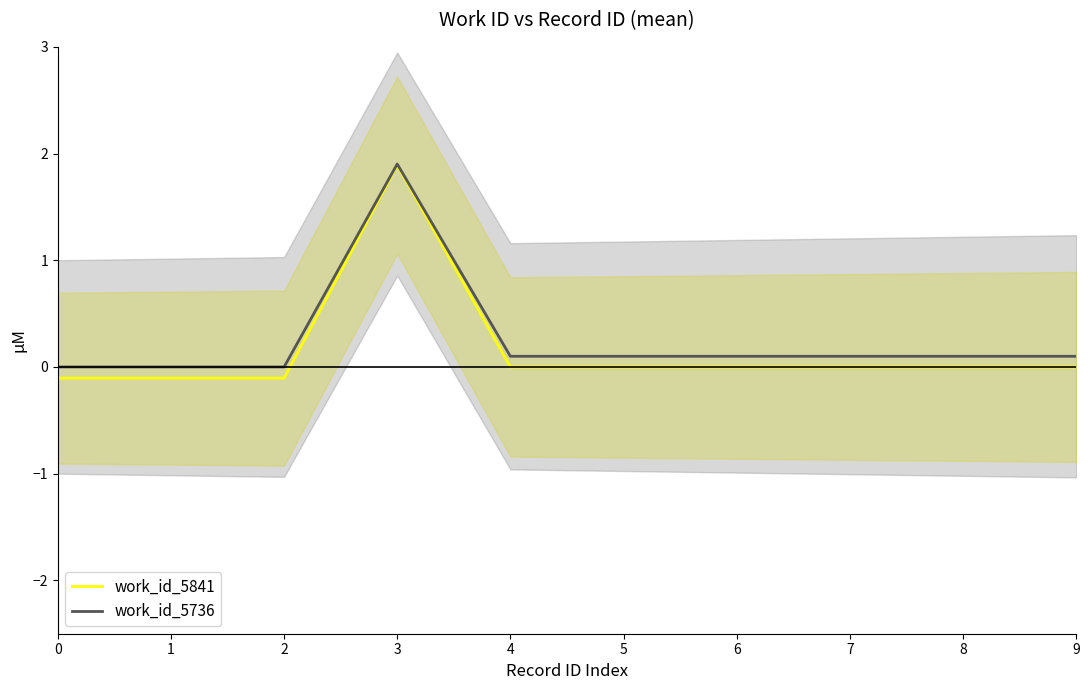

What is the total value across all series at 7?

0.1